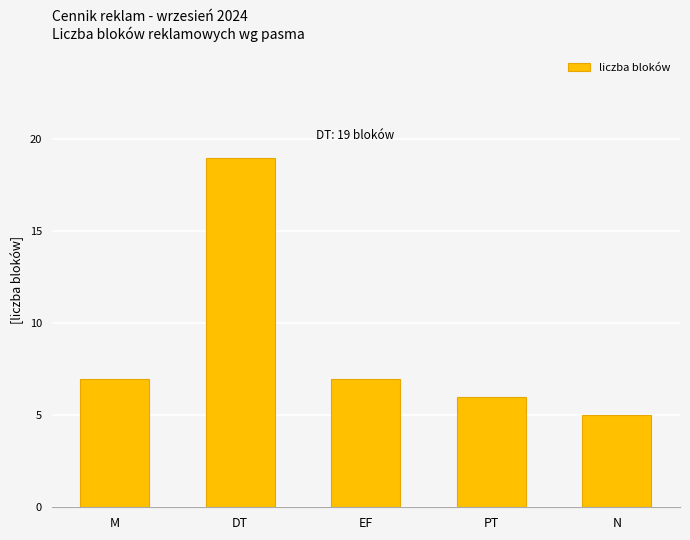

Reading right to left, extract all data points from this chart.

5	6	7	19	7